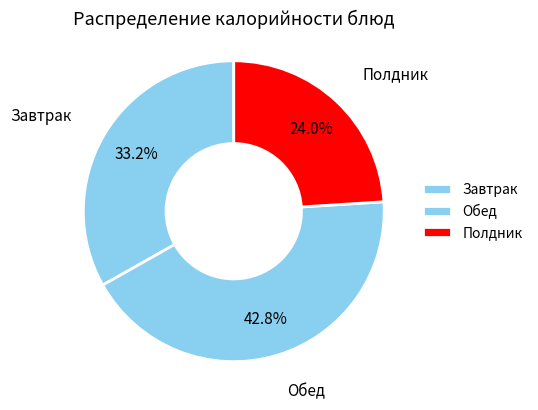

How many slices are in this pie chart?

3